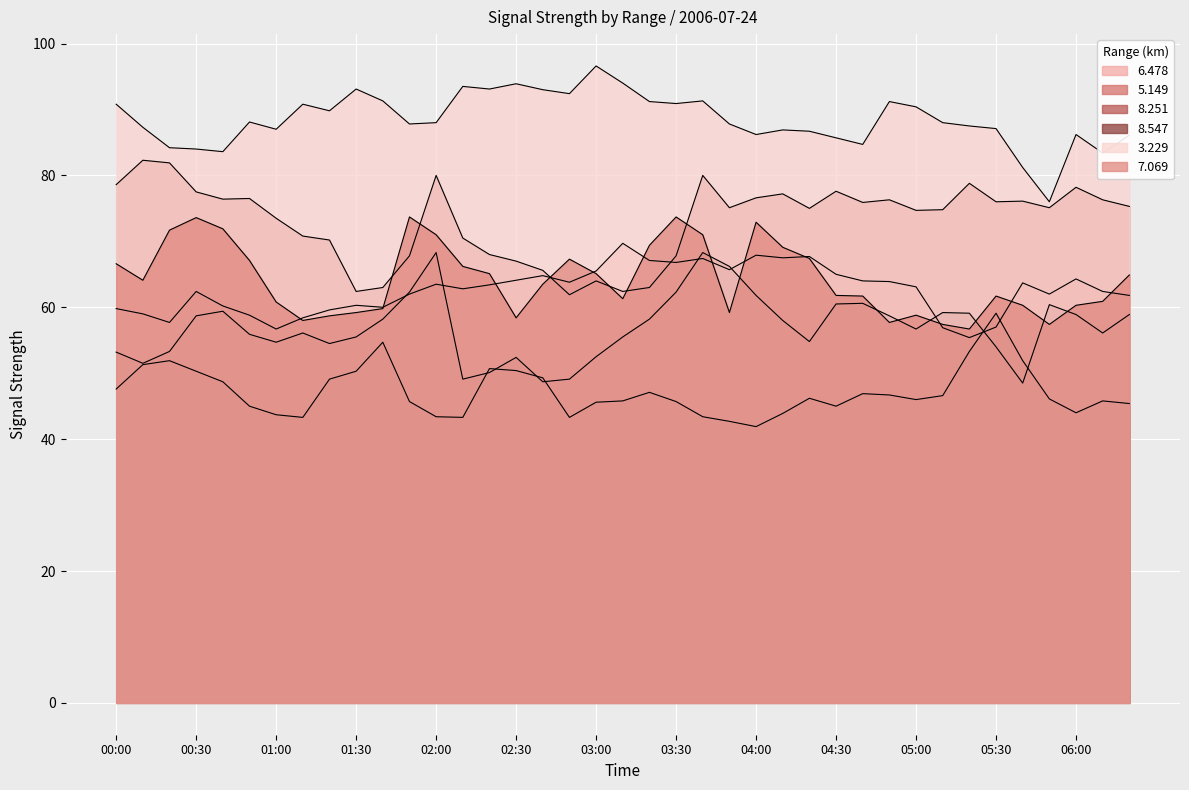

Between which two adjacent categories do   6.478 and   7.069 first intersect?

01:00 and 01:10